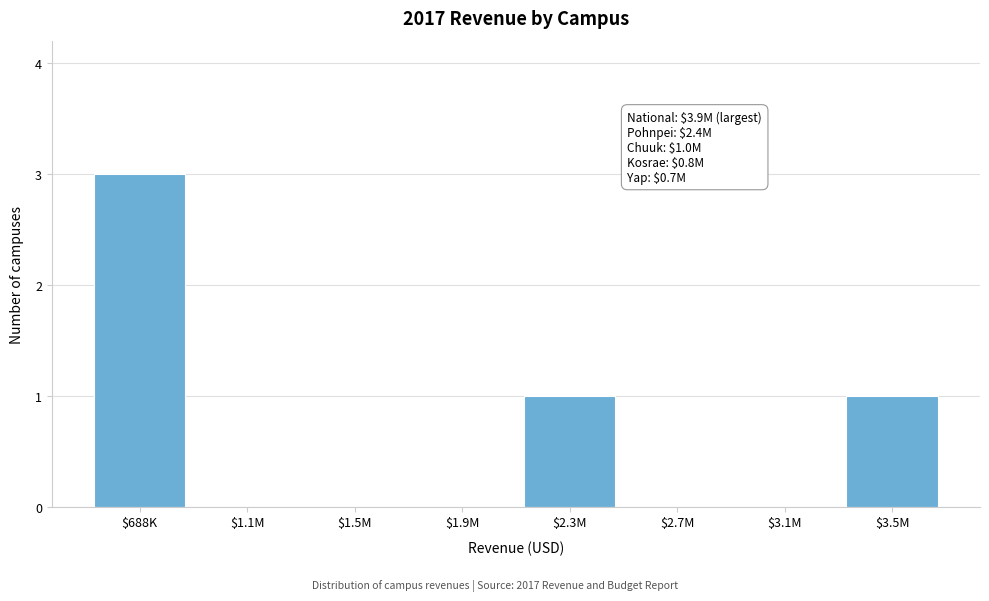

True or false: the data shows 2 at $1.5M.

False